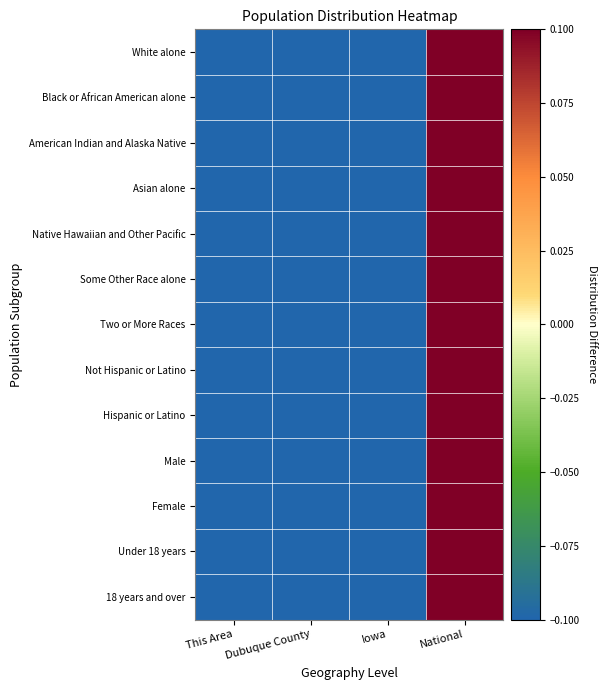

At which category is the sum across all series the highest?

National